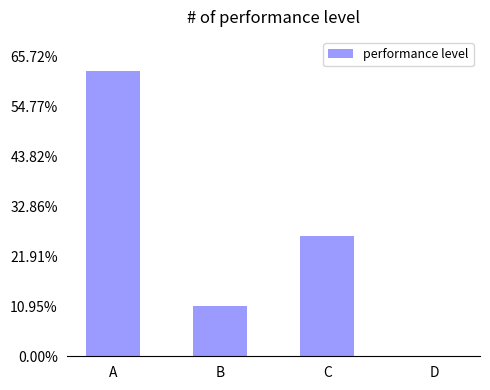

Is it true that the value at D is 0.0?

True